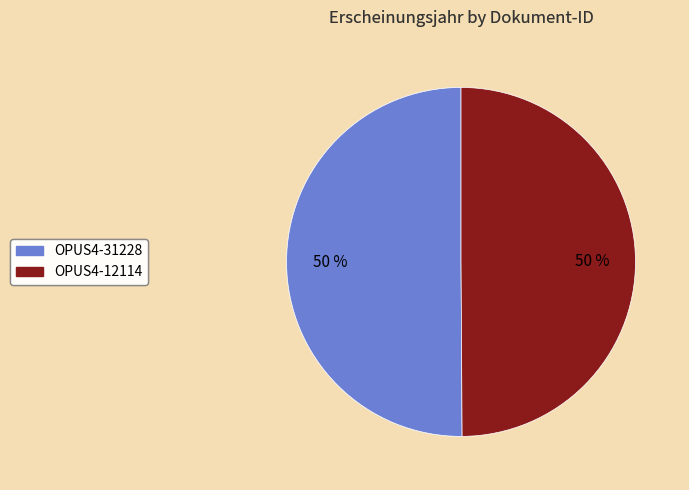

Count the number of slices in the pie.

2